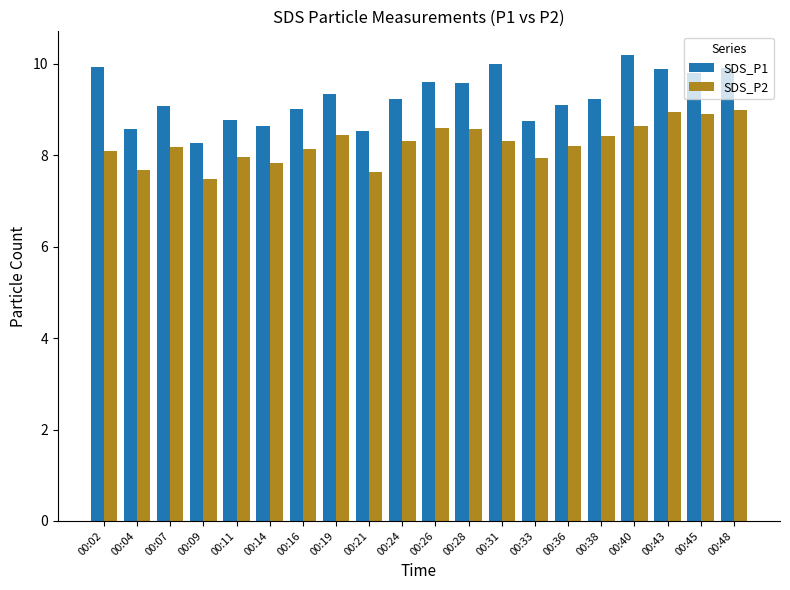

What is the minimum value for SDS_P2?

7.5